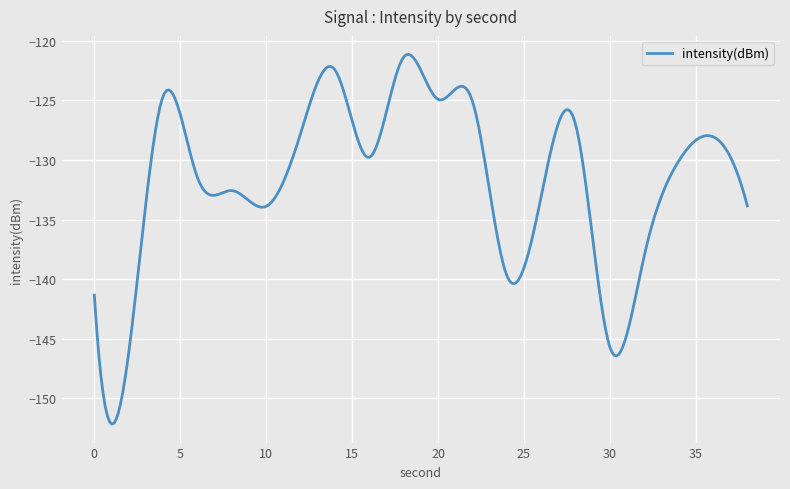

Is this an area chart (filled region under the line)?

No